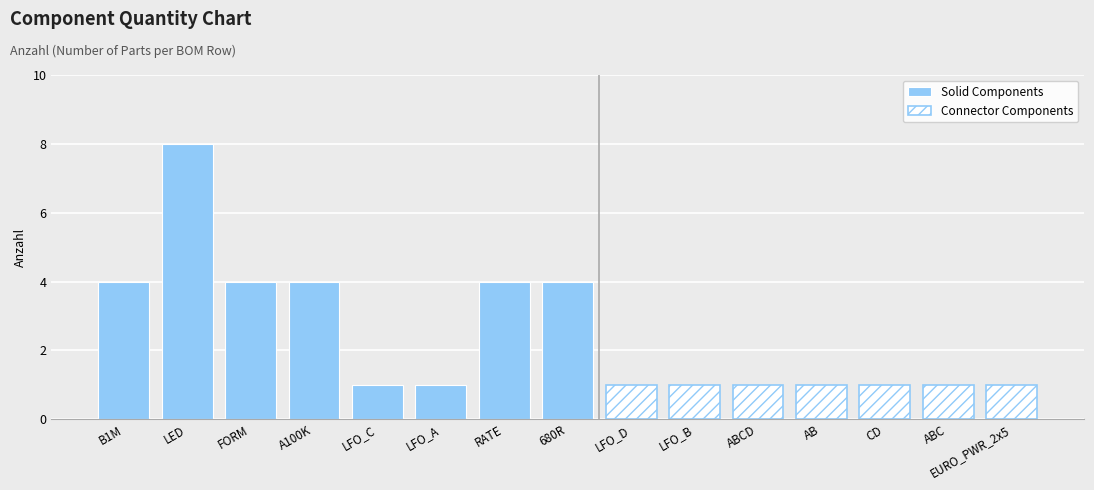

Reading right to left, transcribe all the data shown in this chart.

EURO_PWR_2x5=1	ABC=1	CD=1	AB=1	ABCD=1	LFO_B=1	LFO_D=1	680R=4	RATE=4	LFO_A=1	LFO_C=1	A100K=4	FORM=4	LED=8	B1M=4